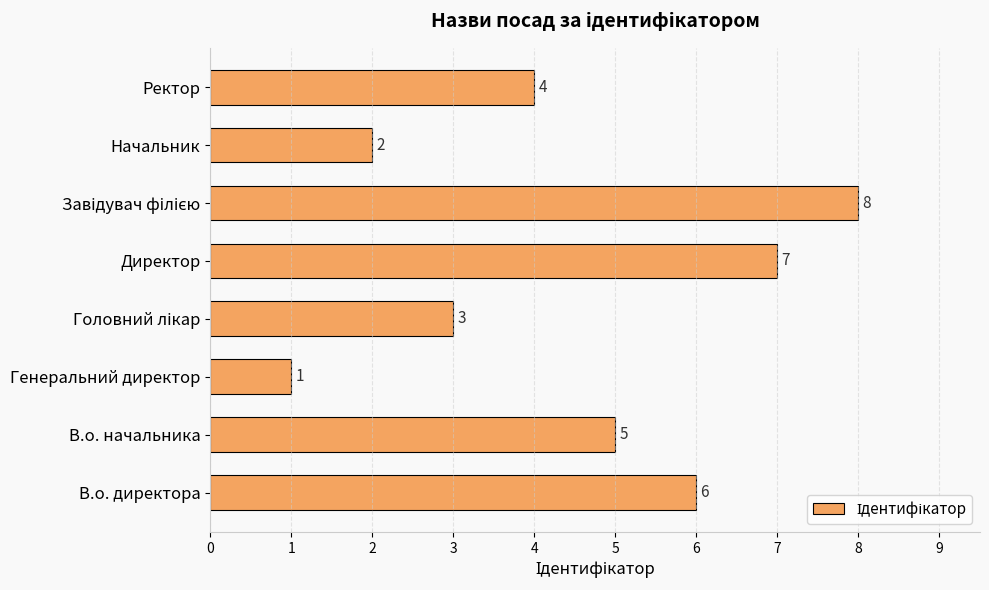

Which has a higher value, Директор or В.о. директора?

Директор